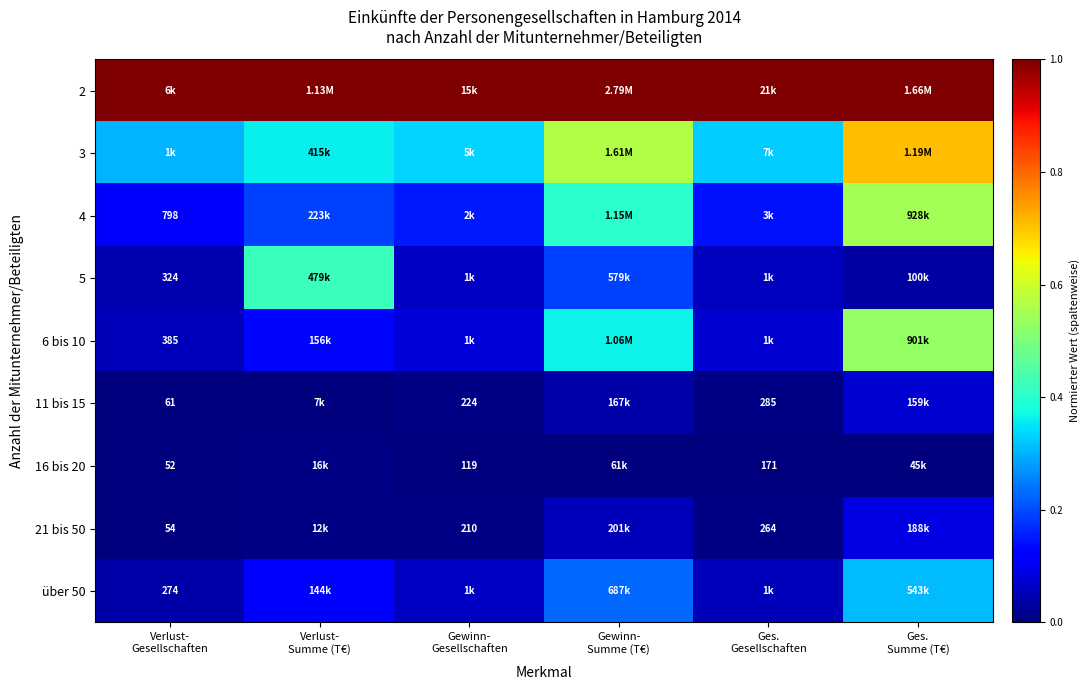

The 11 bis 15 series shows -0.0 at Verlust- Summe (T€). True or false?

False